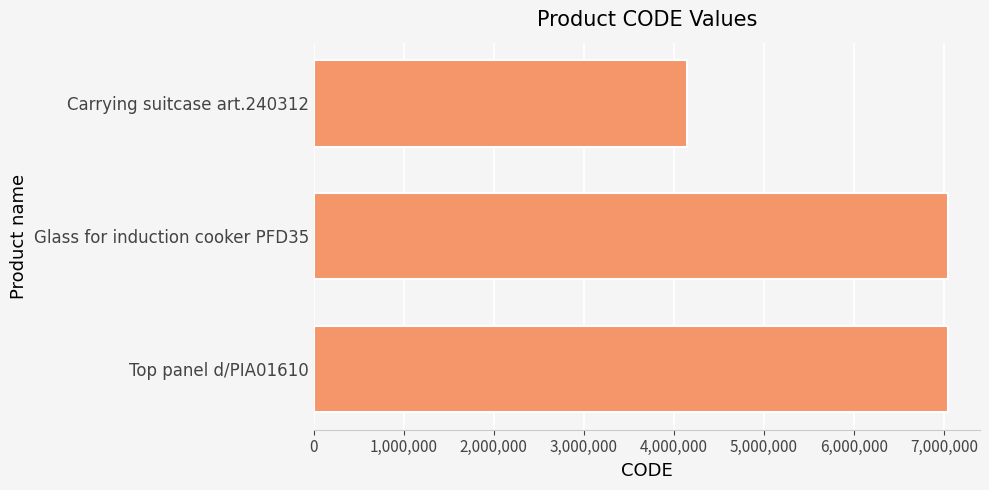

What is the label of the 3rd bar from the top?

Top panel d/PIA01610